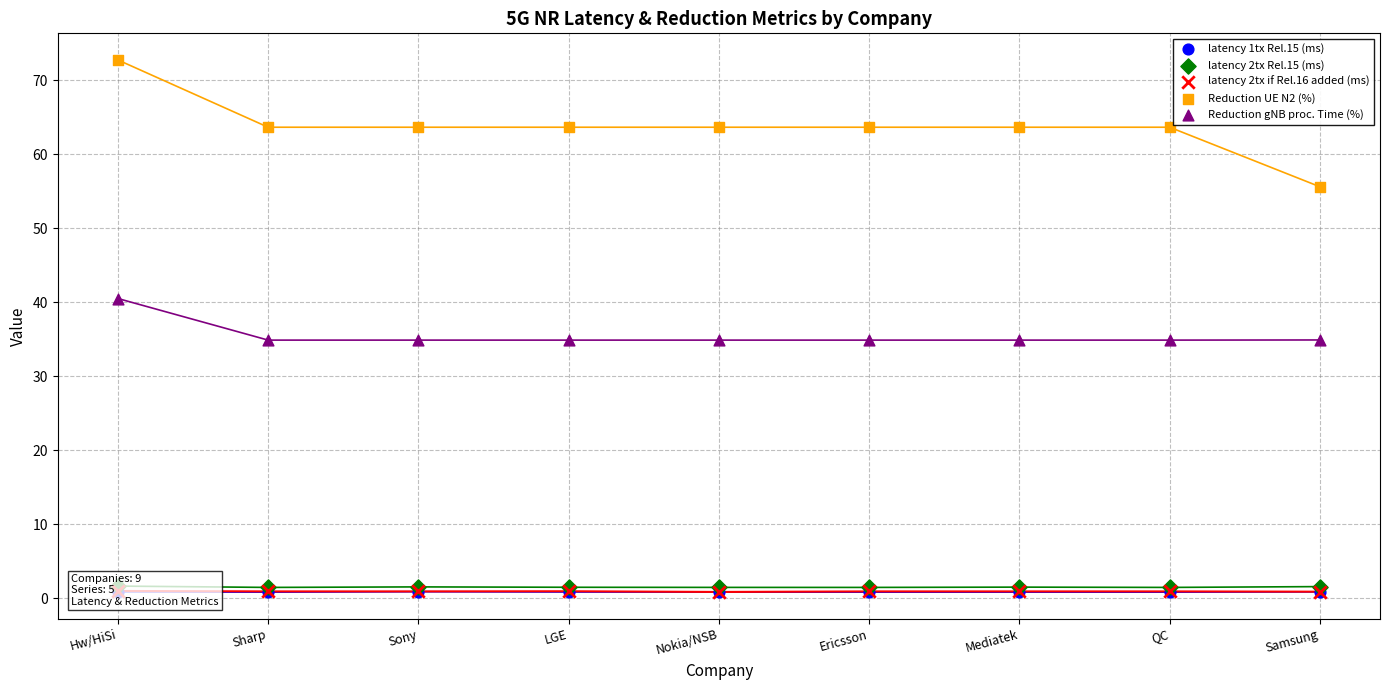

What is the total value across all series at LGE?

101.8